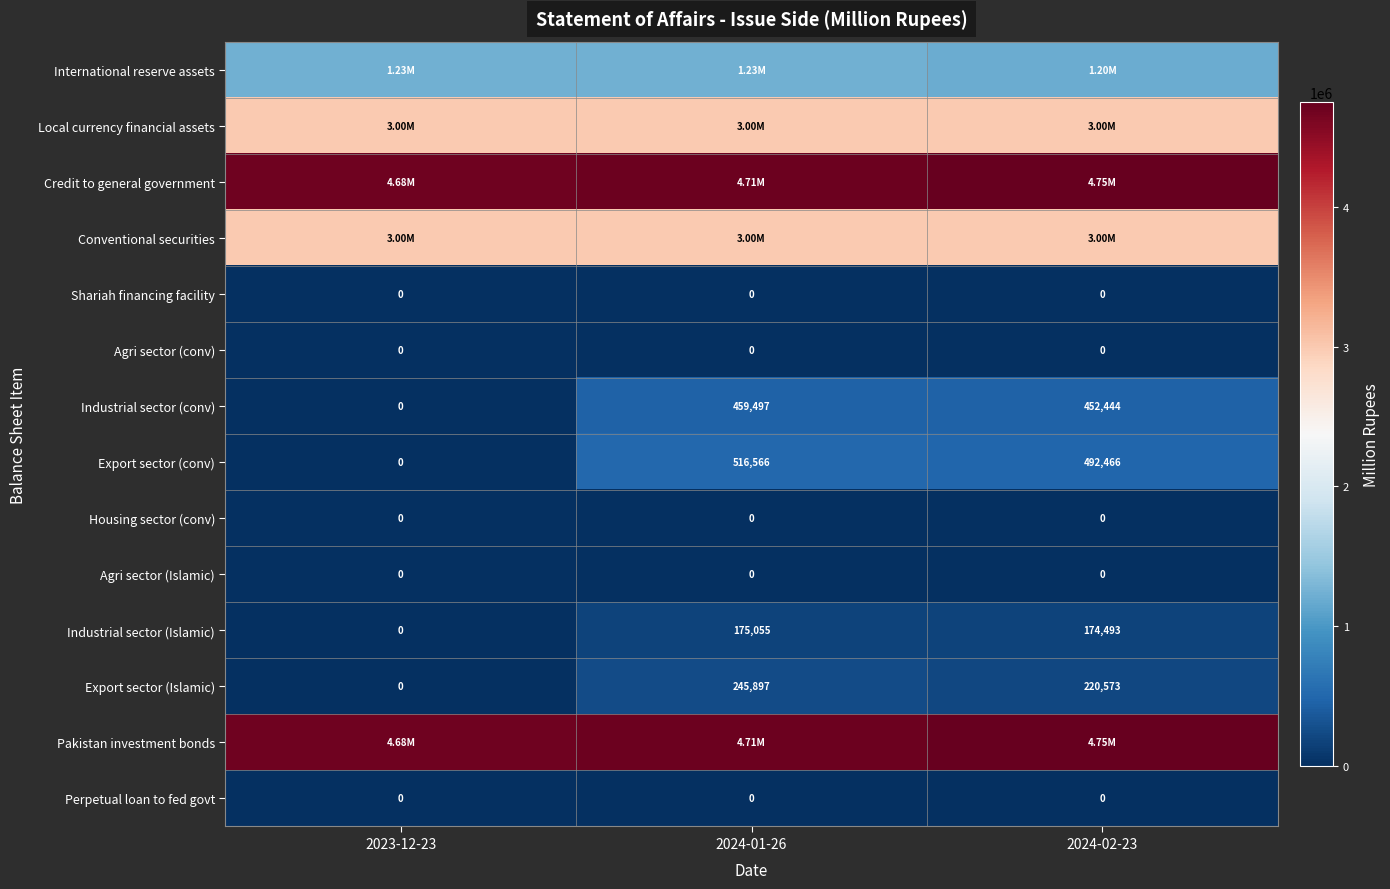

Where is Industrial sector (conv) nearest to the value 229748?

2024-02-23